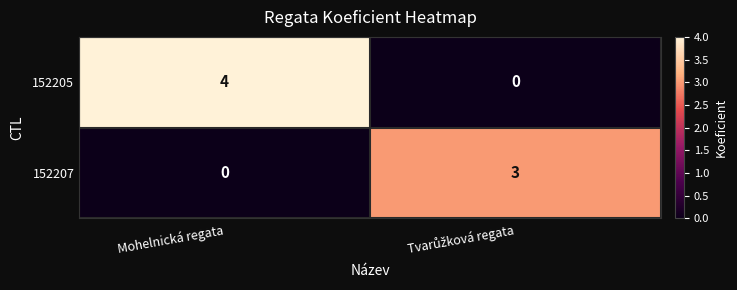

True or false: 152207 has a value of -1 at Mohelnická regata.

False